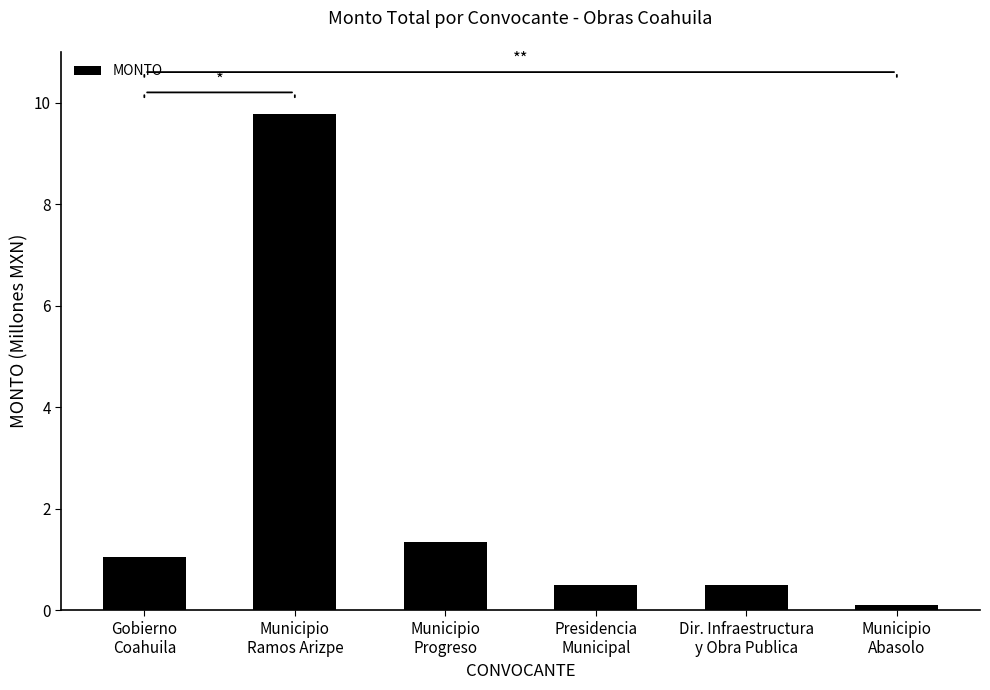

What is the difference between the values at Presidencia
Municipal and Municipio
Progreso?

0.8